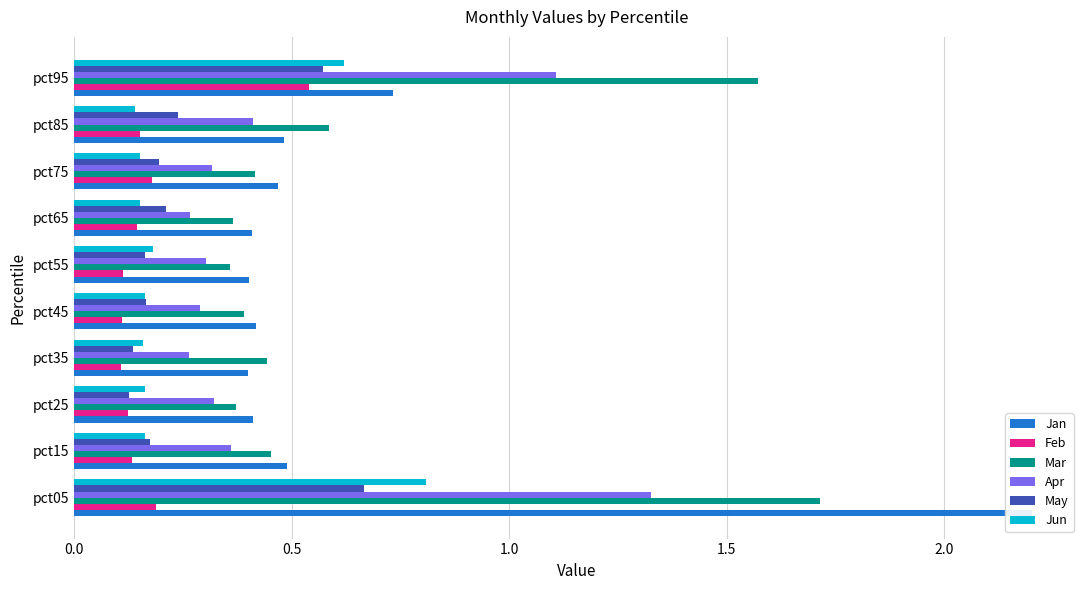

Which series has the largest range (max minus min)?

Jan